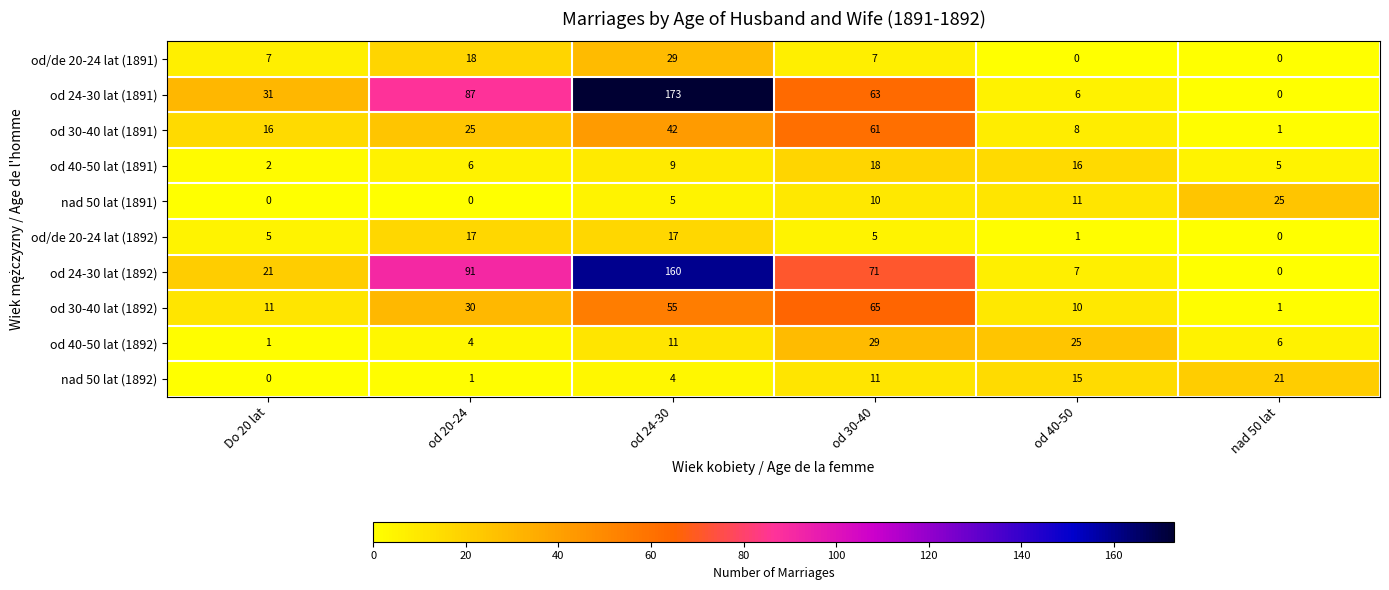

The value of od 40-50 lat (1891) at od 30-40 is 7. True or false?

False